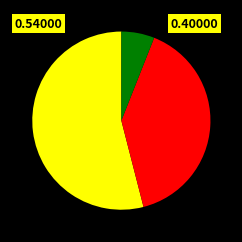

Count the number of slices in the pie.

3